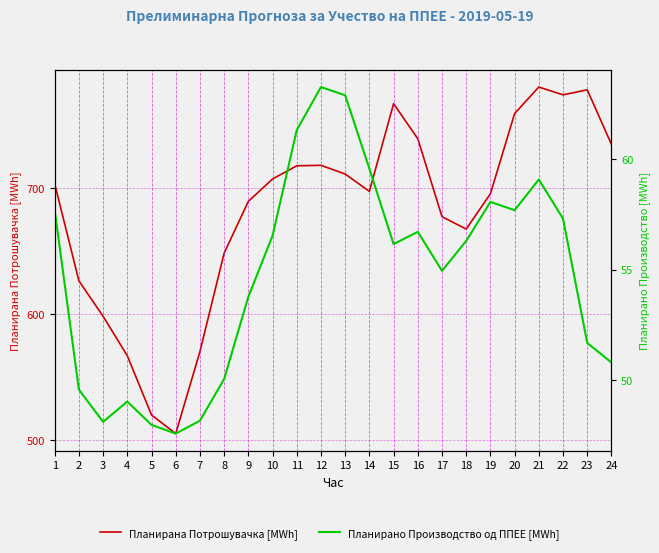

True or false: Планирано Производство од ППЕЕ [MWh] and Планирана Потрошувачка [MWh] cross at least once.

False